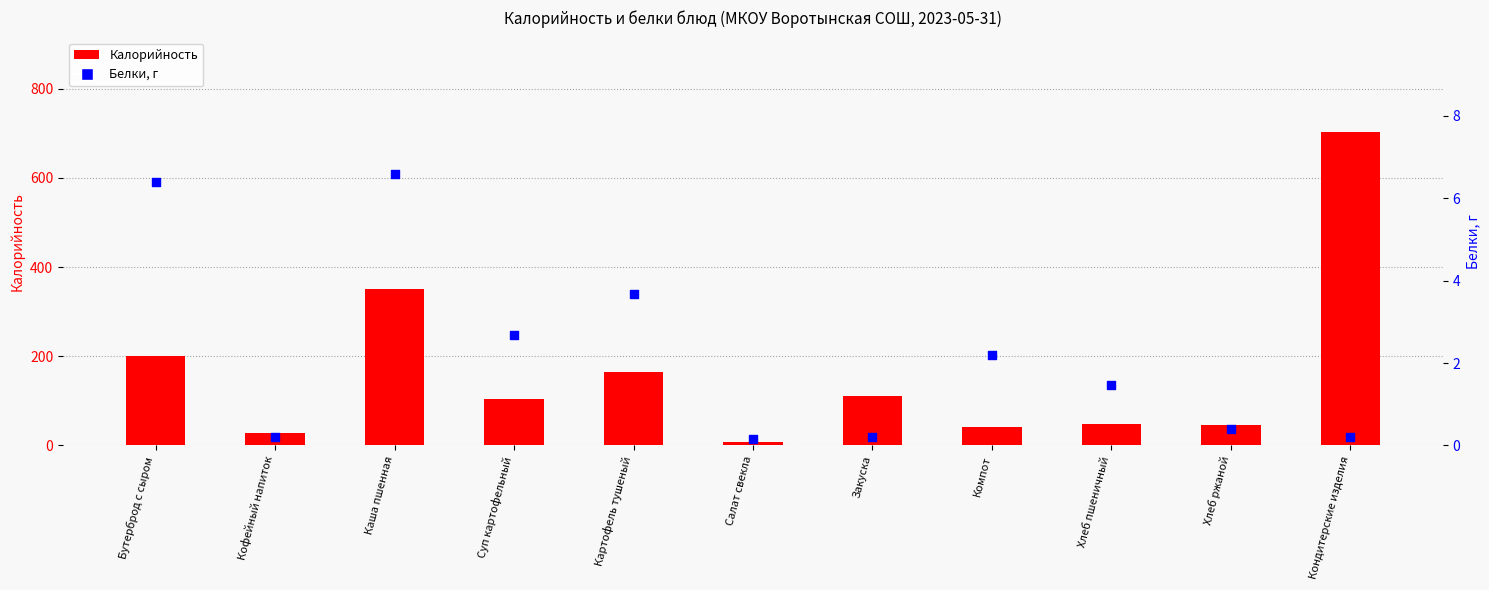

Is the value of Калорийность at Кофейный напиток greater than the value of Белки at Каша пшенная?

Yes